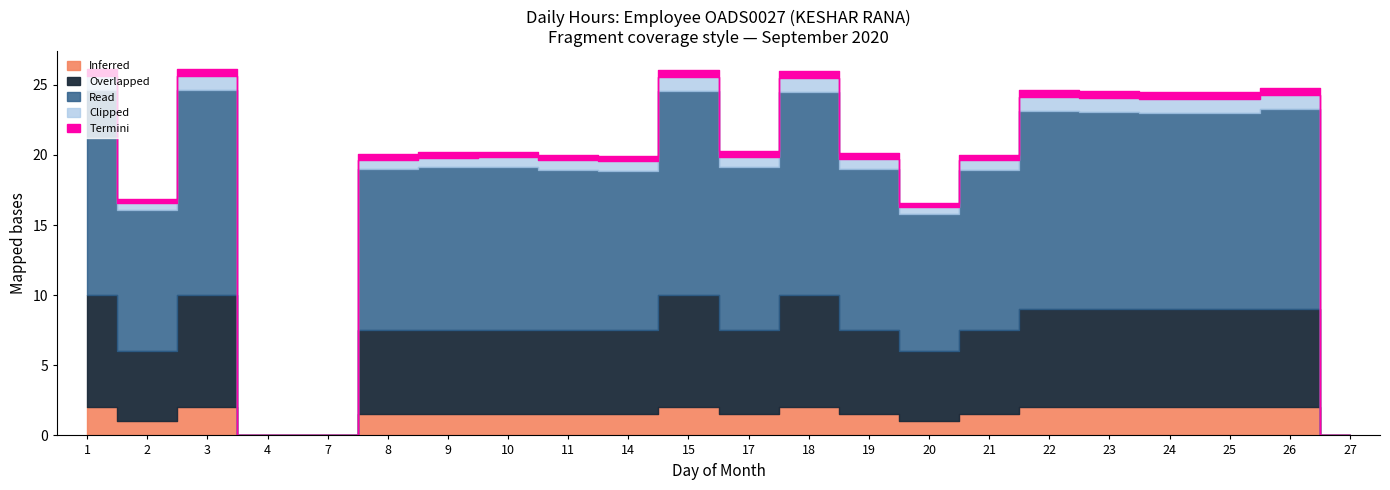

How many series are shown in this chart?

5